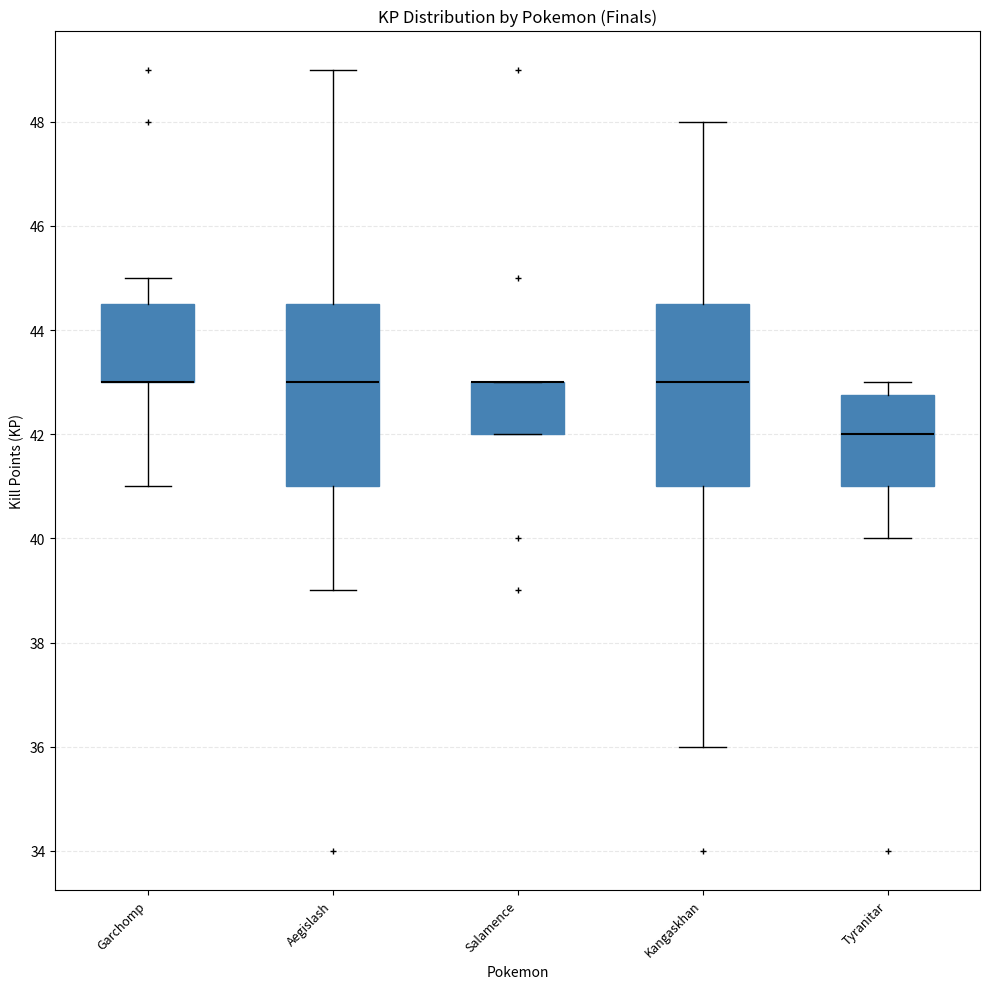

Reading left to right, read every box against the y-axis: the position of its median line, the range the box covers, and the ends of its whiskers. The values are not printed on the chart, so give them approximately, as read against the axis.

Garchomp: median 43.0 (drawn on the box's lower edge), box 43.0 to 44.6, whiskers 41.0 to 45.0
Aegislash: median 43.0, box 41.0 to 44.6, whiskers 39.0 to 49.0
Salamence: median 43.0 (drawn on the box's upper edge), box 42.0 to 43.0, whiskers 42.0 to 43.0
Kangaskhan: median 43.0, box 41.0 to 44.6, whiskers 36.0 to 48.0
Tyranitar: median 42.0, box 41.0 to 42.8, whiskers 40.0 to 43.0